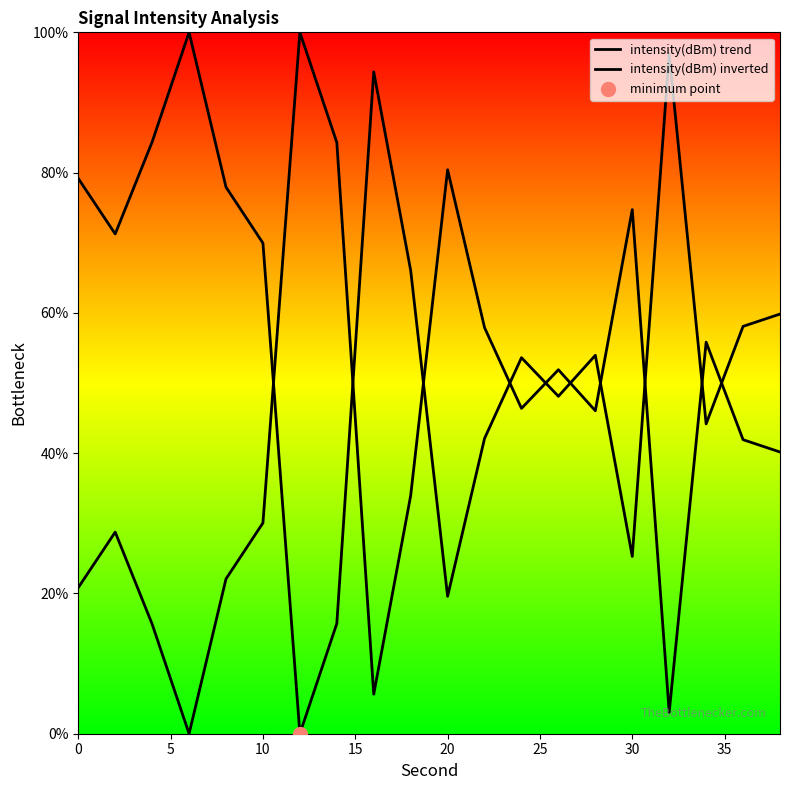

At how many categories does at least one series exceed 3?

20